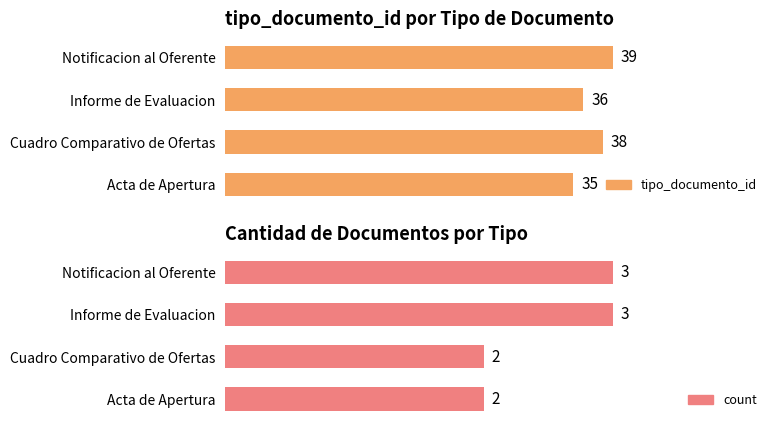

Does the chart contain any negative values?

No